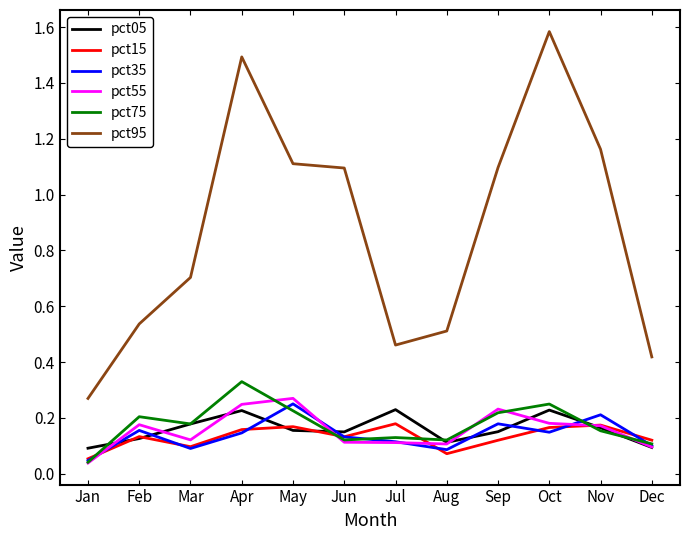

Which series changed the most between Jul and Nov?

pct95